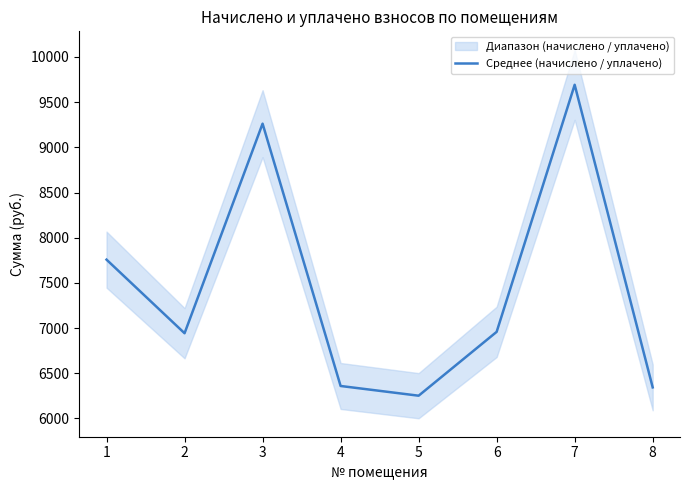

Rank the categories by value from highest to lowest.

7, 3, 1, 6, 2, 4, 8, 5